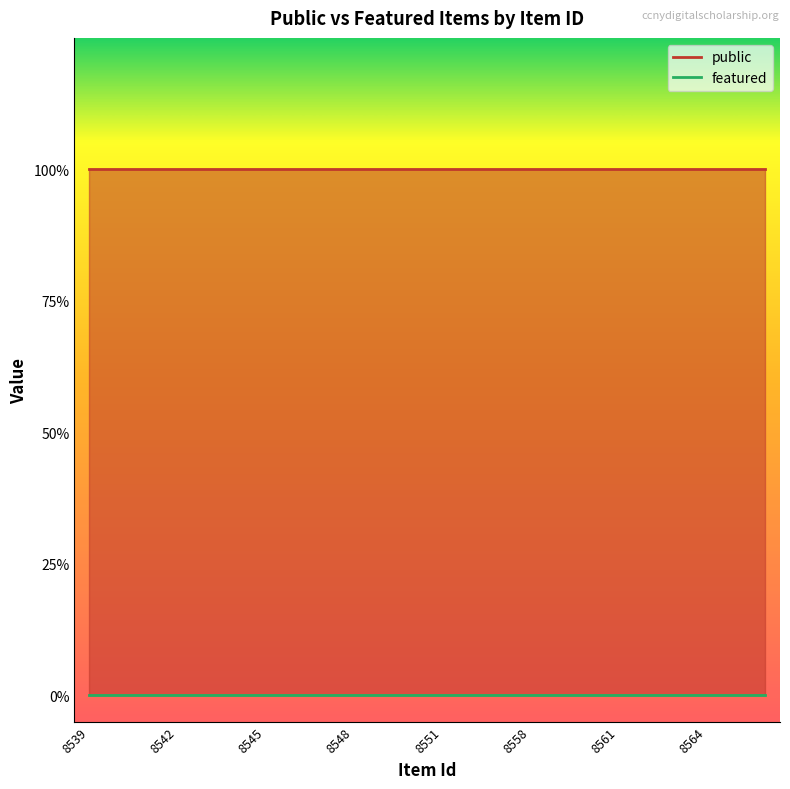

Reading left to right, extract all data points from this chart.

public: 8539=1	8540=1	8541=1	8542=1	8543=1	8544=1	8545=1	8546=1	8547=1	8548=1	8549=1	8550=1	8551=1	8552=1	8556=1	8558=1	8559=1	8560=1	8561=1	8562=1	8563=1	8564=1	8565=1	8566=1
featured: 8539=0	8540=0	8541=0	8542=0	8543=0	8544=0	8545=0	8546=0	8547=0	8548=0	8549=0	8550=0	8551=0	8552=0	8556=0	8558=0	8559=0	8560=0	8561=0	8562=0	8563=0	8564=0	8565=0	8566=0